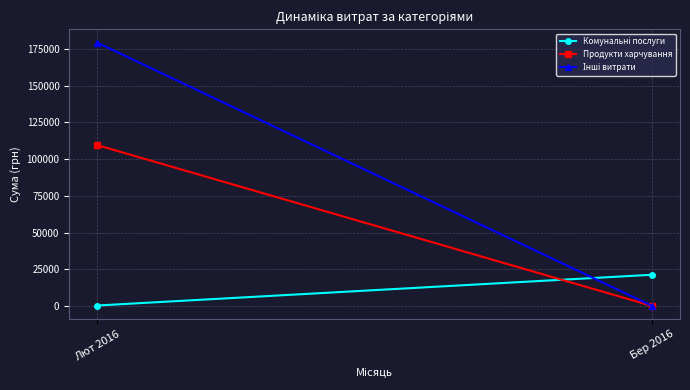

Which series changed the most between Лют 2016 and Бер 2016?

Інші витрати